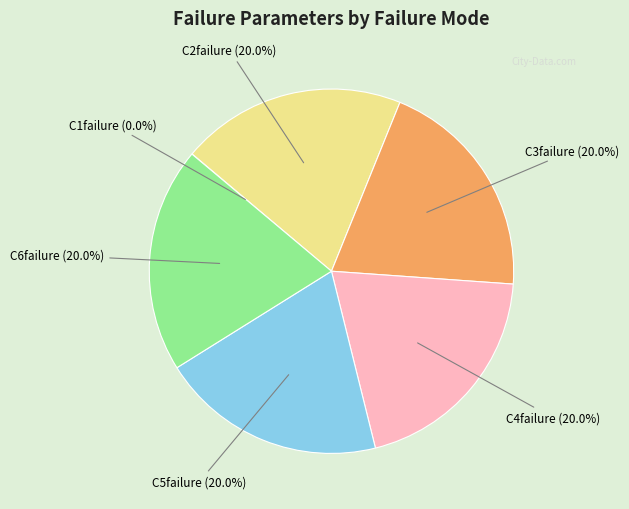

Is there any slice that represents more than half of the pie?

No